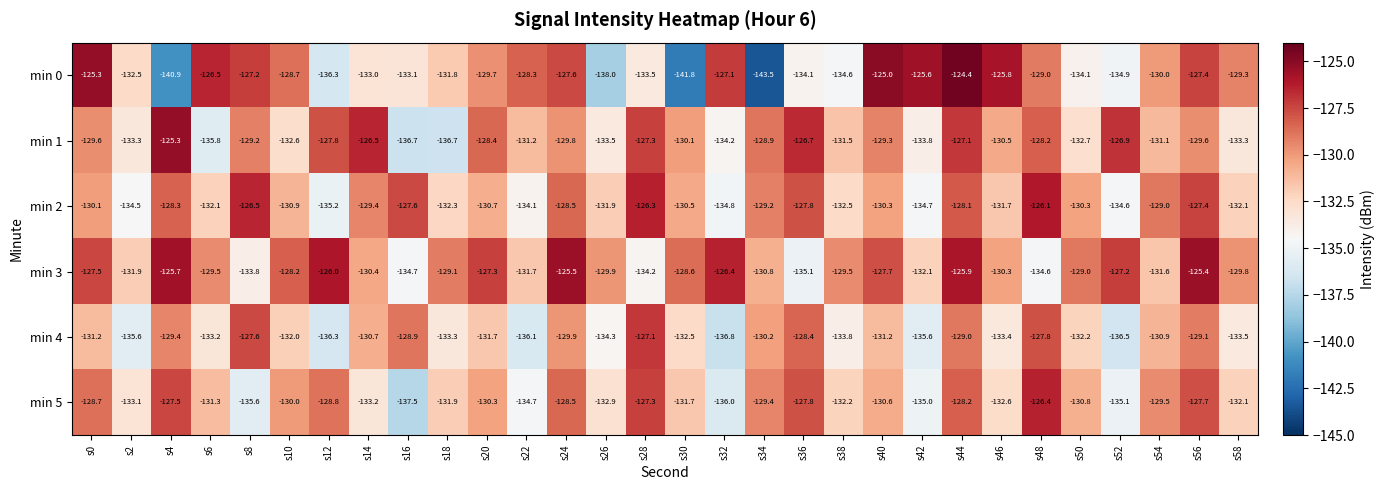

Which series has the largest total across all categories?

min 3